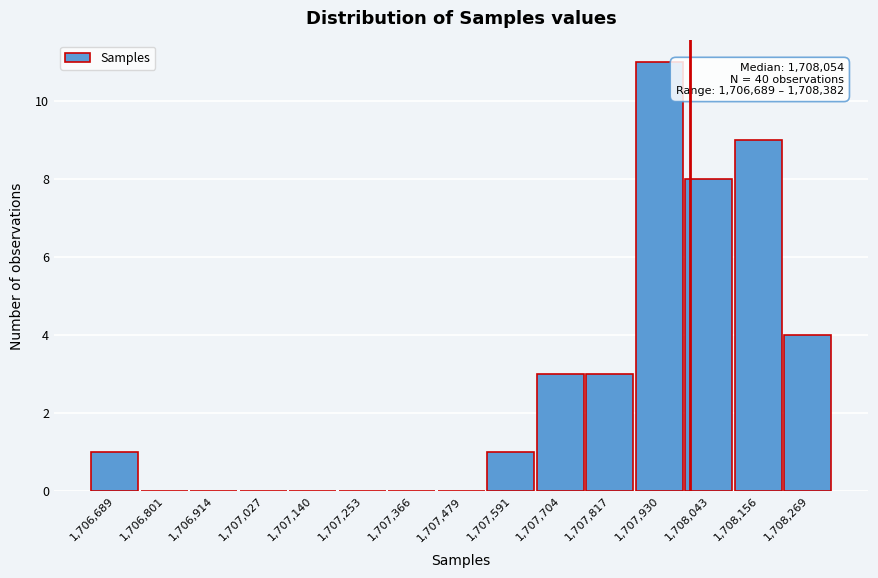

Reading left to right, list all the values displayed in this chart.

1,706,689=1	1,706,801=0	1,706,914=0	1,707,027=0	1,707,140=0	1,707,253=0	1,707,366=0	1,707,479=0	1,707,591=1	1,707,704=3	1,707,817=3	1,707,930=11	1,708,043=8	1,708,156=9	1,708,269=4